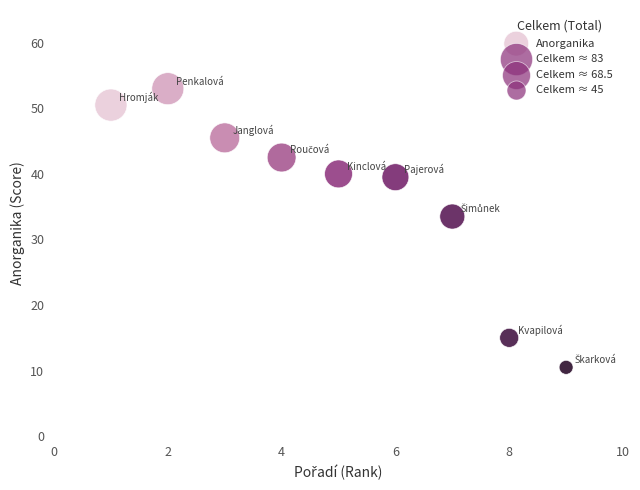

What Y value in the scatter plot is closest to 31?

33.5